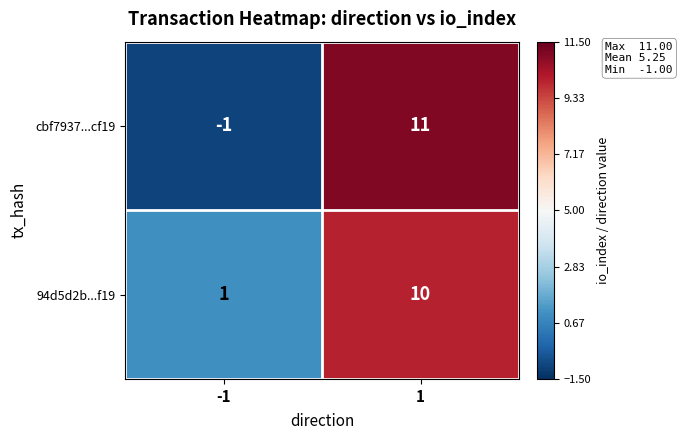

Reading left to right, transcribe all the data shown in this chart.

cbf7937...cf19: -1	11
94d5d2b...f19: 1	10